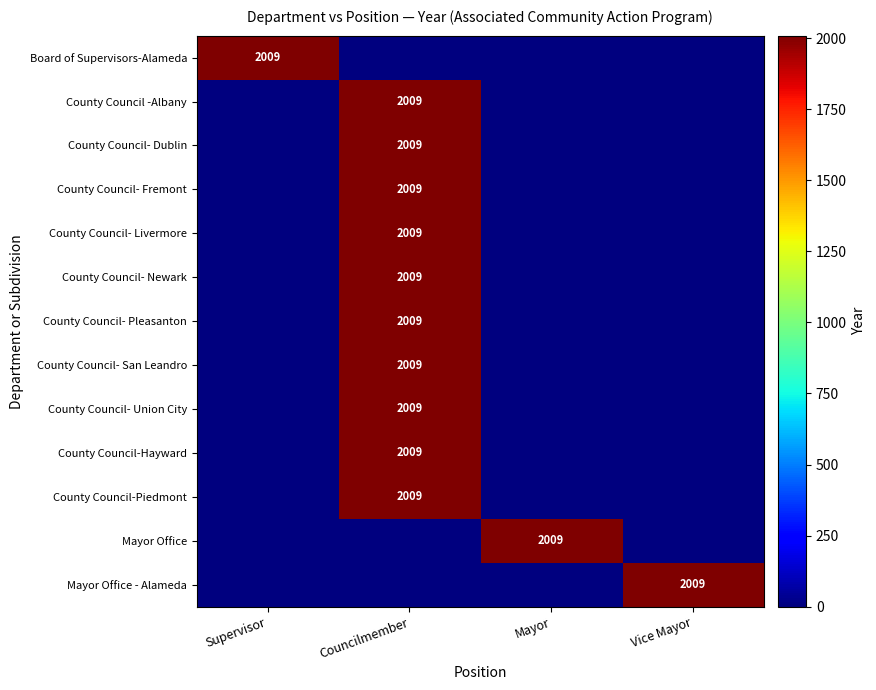

What is the total value across all series at Councilmember?

20090